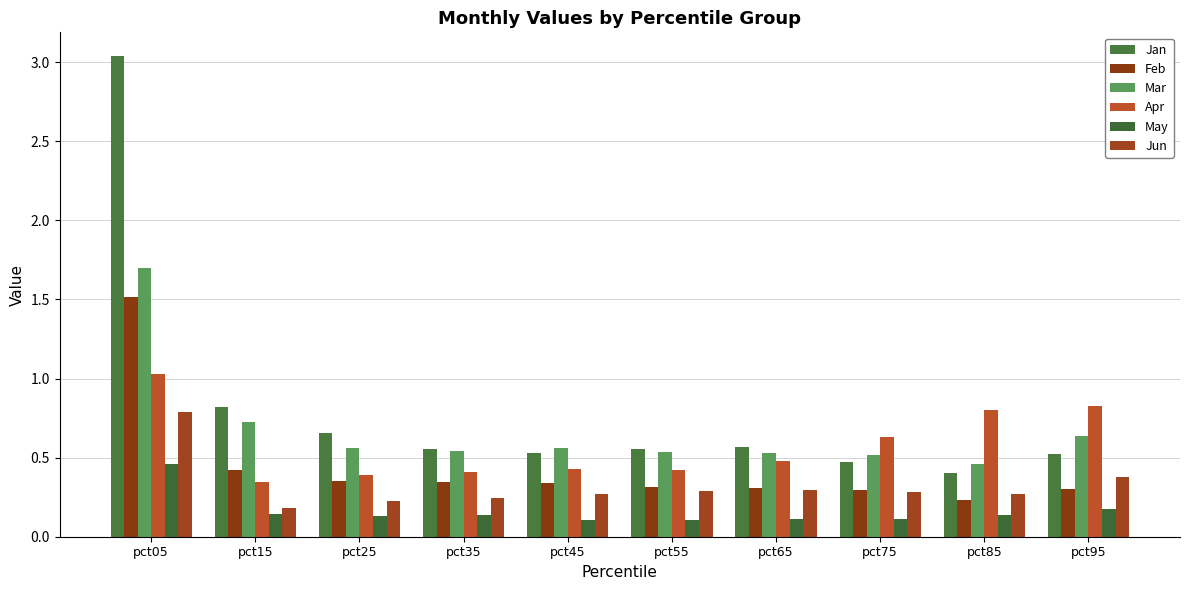

What are all the series names shown in the legend?

Jan, Feb, Mar, Apr, May, Jun